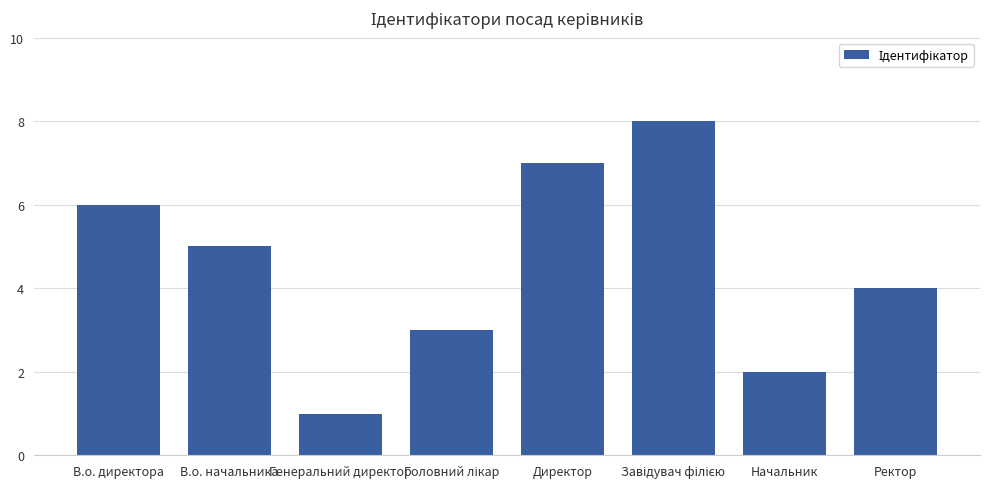

What is the label of the 7th bar from the left?

Начальник